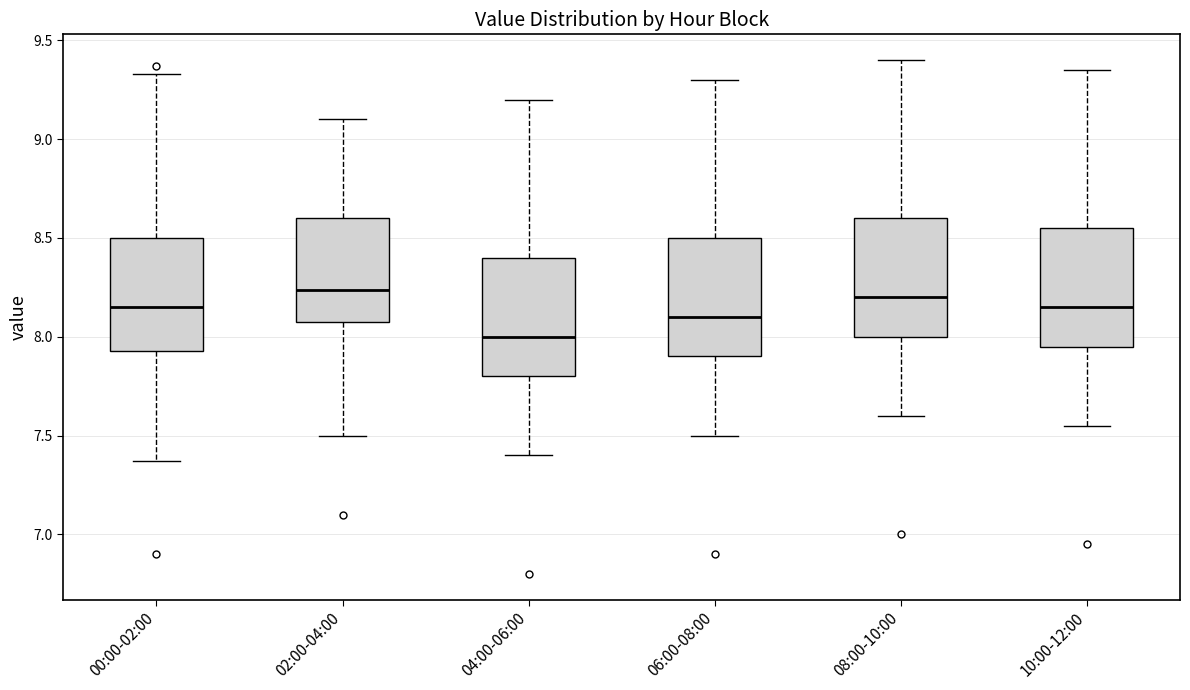

Reading left to right, transcribe this box plot: for each box, give where its median line is, the range the box spans, and where its two whiskers end, as read against the y-axis. The values are not printed on the chart, so give them approximately, as read against the axis.

00:00-02:00: median 8.15, box 7.95 to 8.50, whiskers 7.35 to 9.35
02:00-04:00: median 8.25, box 8.10 to 8.60, whiskers 7.50 to 9.10
04:00-06:00: median 8.00, box 7.80 to 8.40, whiskers 7.40 to 9.20
06:00-08:00: median 8.10, box 7.90 to 8.50, whiskers 7.50 to 9.30
08:00-10:00: median 8.20, box 8.00 to 8.60, whiskers 7.60 to 9.40
10:00-12:00: median 8.15, box 7.95 to 8.55, whiskers 7.55 to 9.35